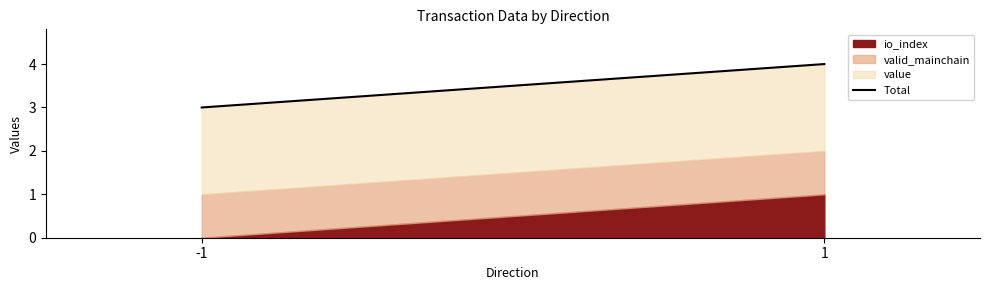

Reading left to right, list all the values displayed in this chart.

3.0	4.0